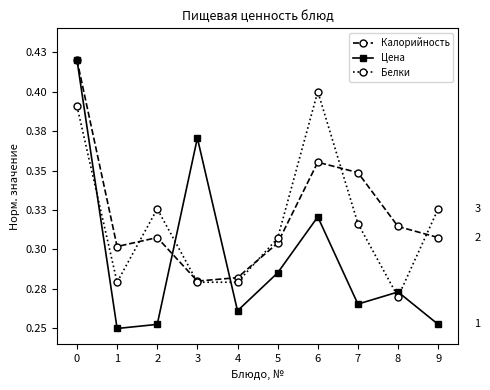

Reading left to right, list all the values displayed in this chart.

Калорийность: 0.4	0.3	0.3	0.3	0.3	0.3	0.4	0.3	0.3	0.3
Цена: 0.4	0.2	0.3	0.4	0.3	0.3	0.3	0.3	0.3	0.3
Белки: 0.4	0.3	0.3	0.3	0.3	0.3	0.4	0.3	0.3	0.3